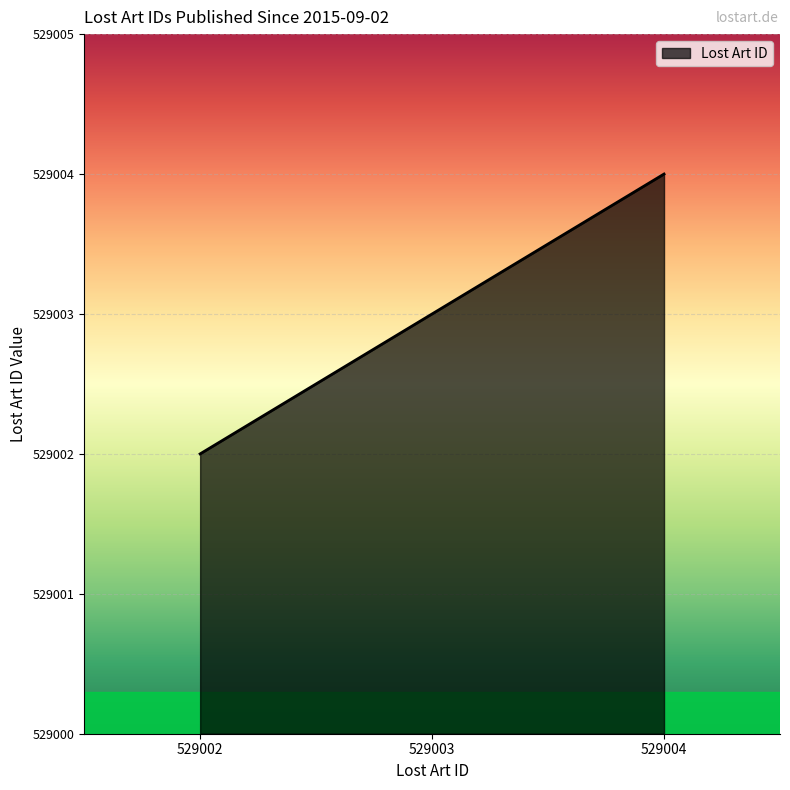

Which label corresponds to the largest value in the chart?

529004